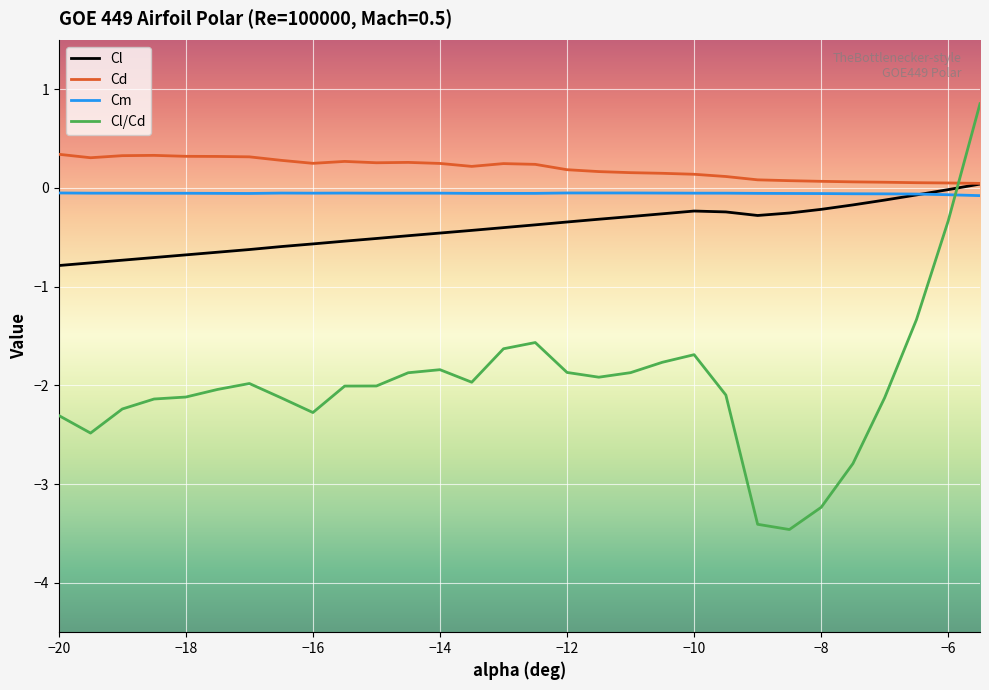

Which series has the largest total across all categories?

Cd